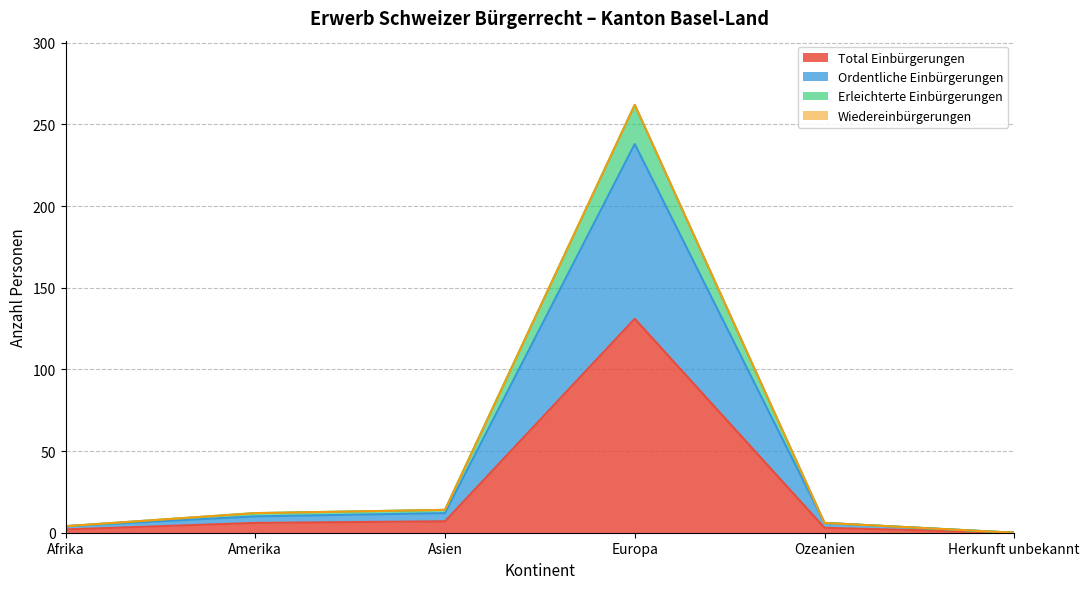

Which category has the highest value in the Total Einbürgerungen series?

Europa